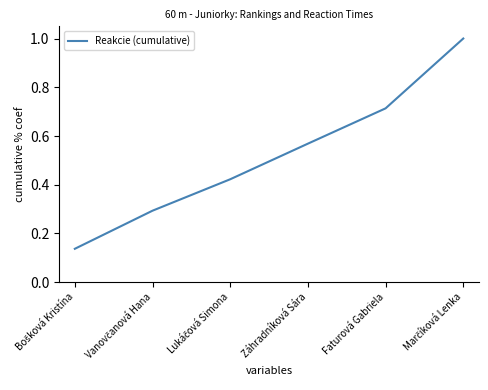

What is the sum of all values?

3.1